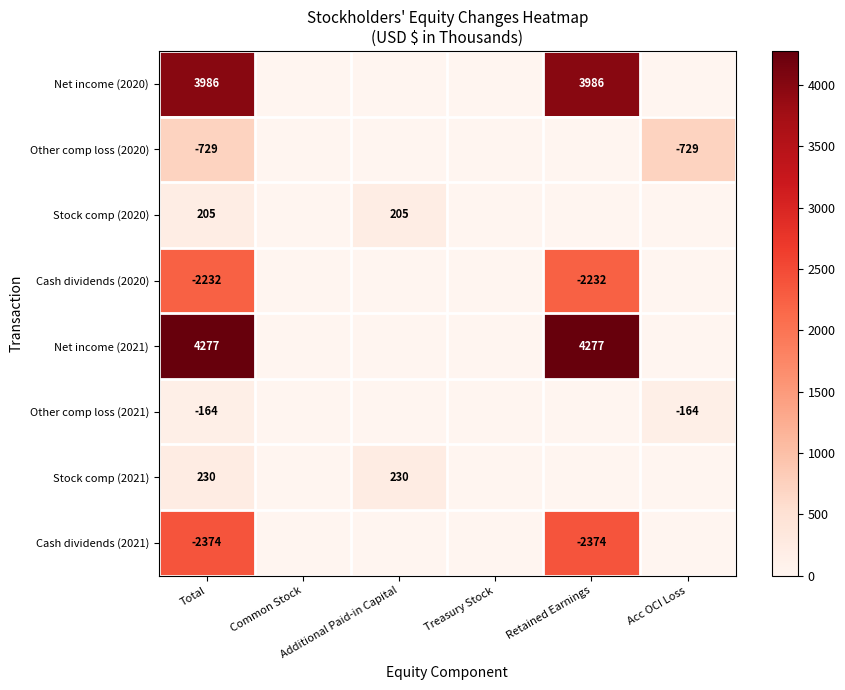

Is the value of Other comp loss (2020) at Additional Paid-in Capital greater than the value of Stock comp (2021) at Common Stock?

No